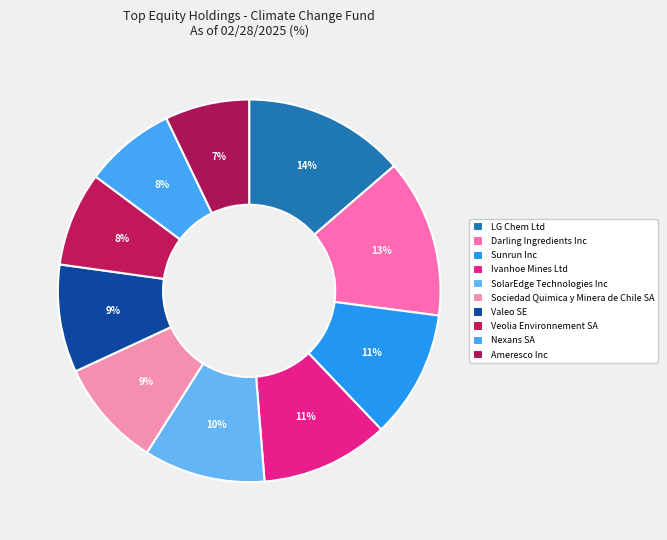

Does any single category account for the majority?

No